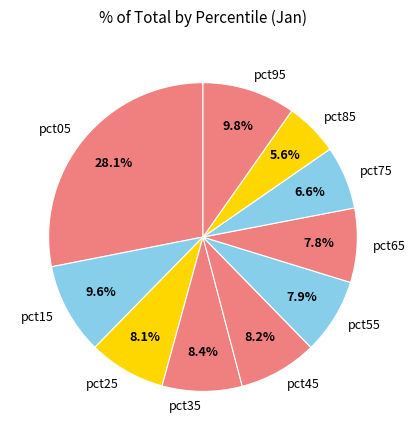

To the nearest percent, what percentage of the pie is pct55?

8%